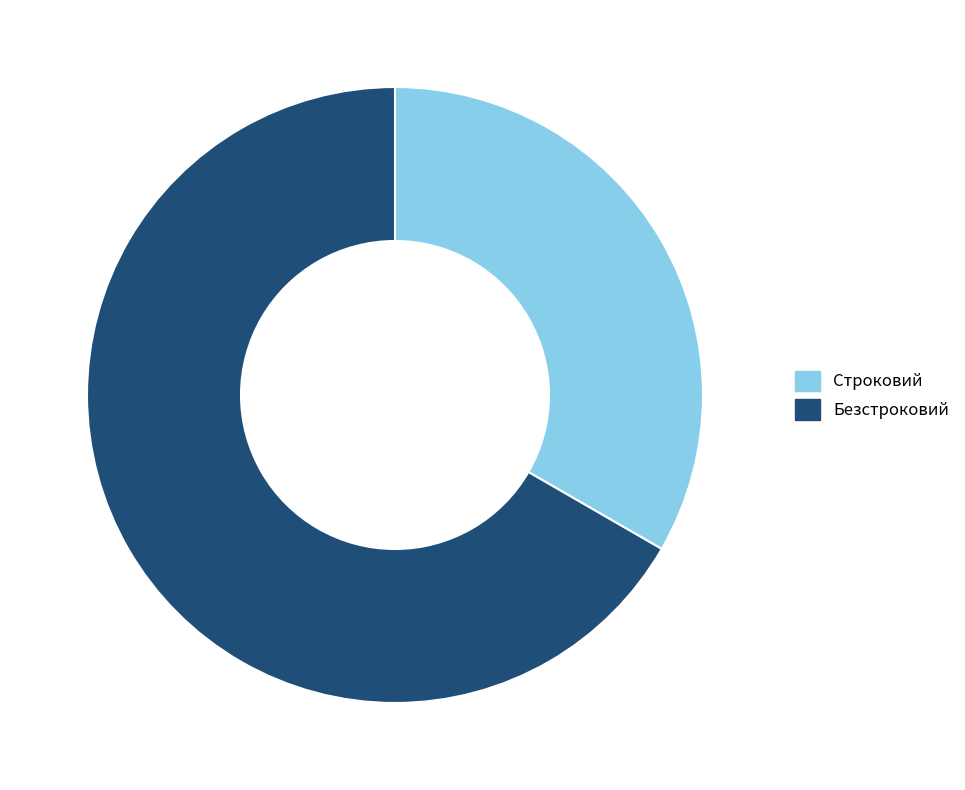

Count the number of slices in the pie.

2